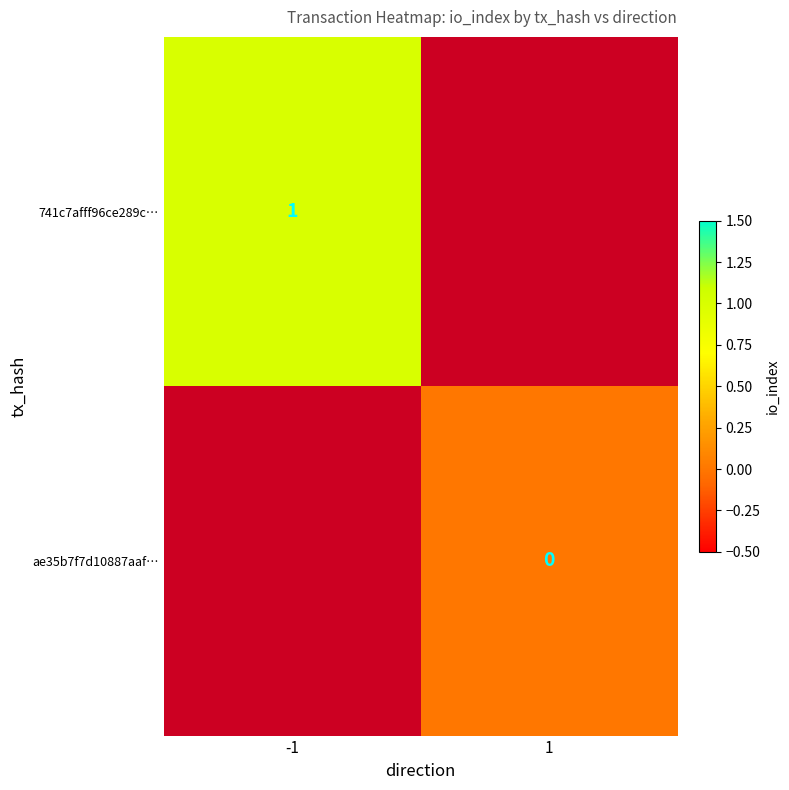

Is the value of ae35b7f7d10887aaf… at 1 greater than the value of 741c7afff96ce289c… at -1?

No